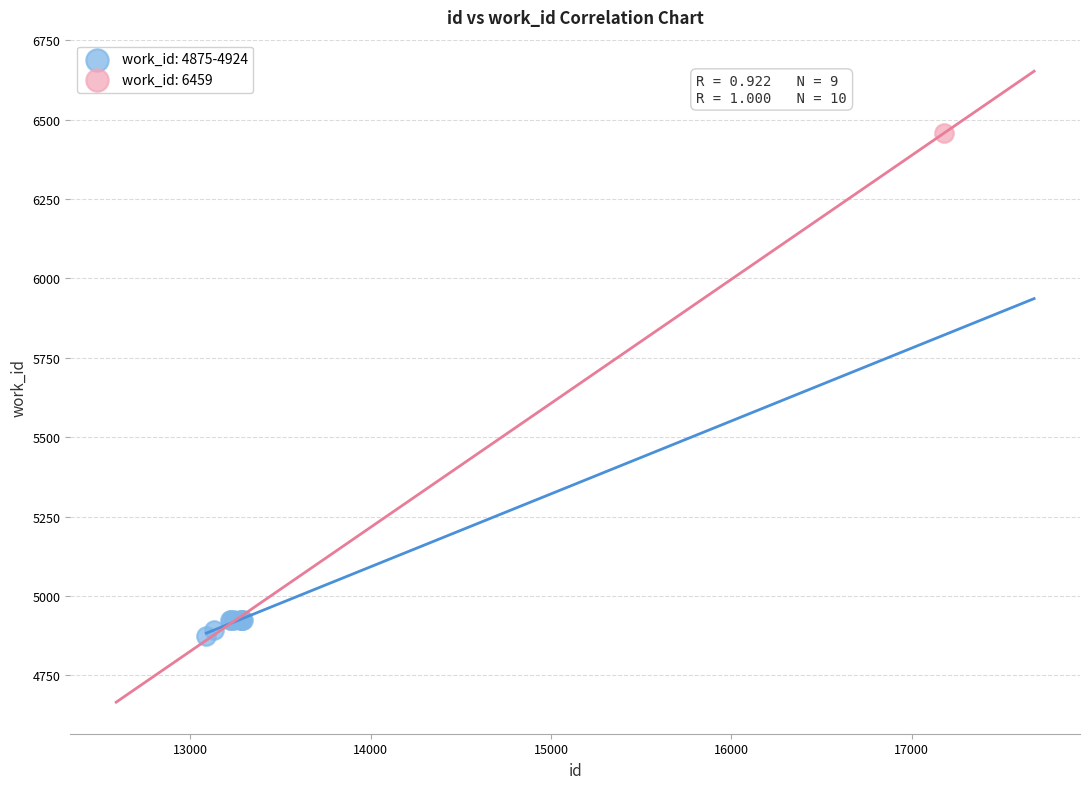

What are all the series names shown in the legend?

work_id: 4875-4924, work_id: 6459